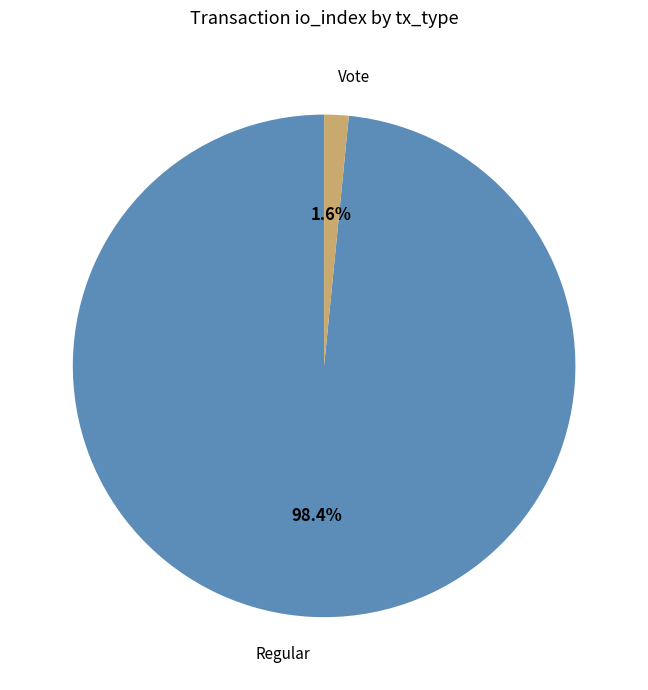

Which has a higher value, Vote or Regular?

Regular